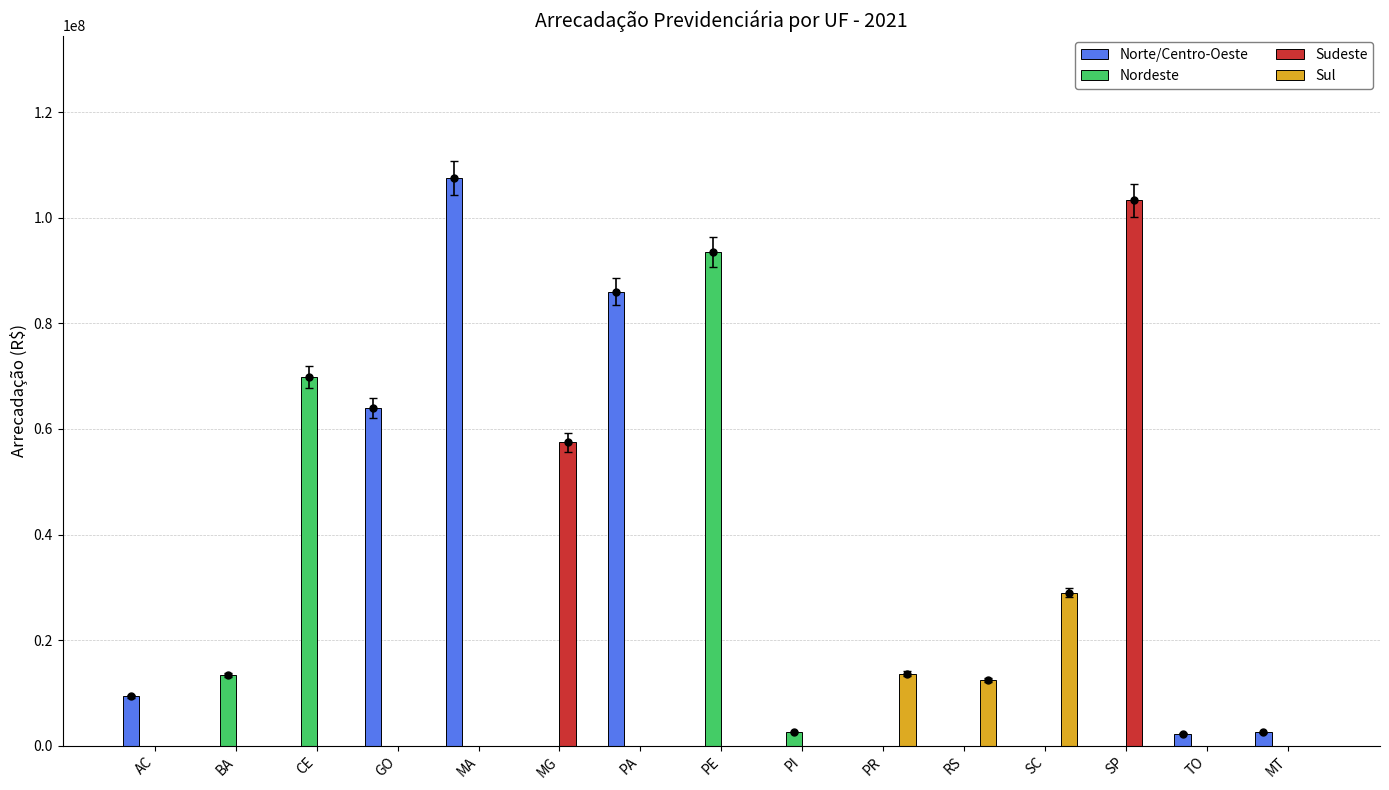

Reading left to right, extract all data points from this chart.

Norte/Centro-Oeste: 9412088.9	0.0	0.0	63936103.6	107607648.2	0.0	86024527.5	0.0	0.0	0.0	0.0	0.0	0.0	2271825.7	2518056.6
Nordeste: 0.0	13337553.5	69859202.8	0.0	0.0	0.0	0.0	93528491.8	2595777.4	0.0	0.0	0.0	0.0	0.0	0.0
Sudeste: 0.0	0.0	0.0	0.0	0.0	57440096.5	0.0	0.0	0.0	0.0	0.0	0.0	103299181.1	0.0	0.0
Sul: 0.0	0.0	0.0	0.0	0.0	0.0	0.0	0.0	0.0	13655558.9	12432153.7	28996183.8	0.0	0.0	0.0